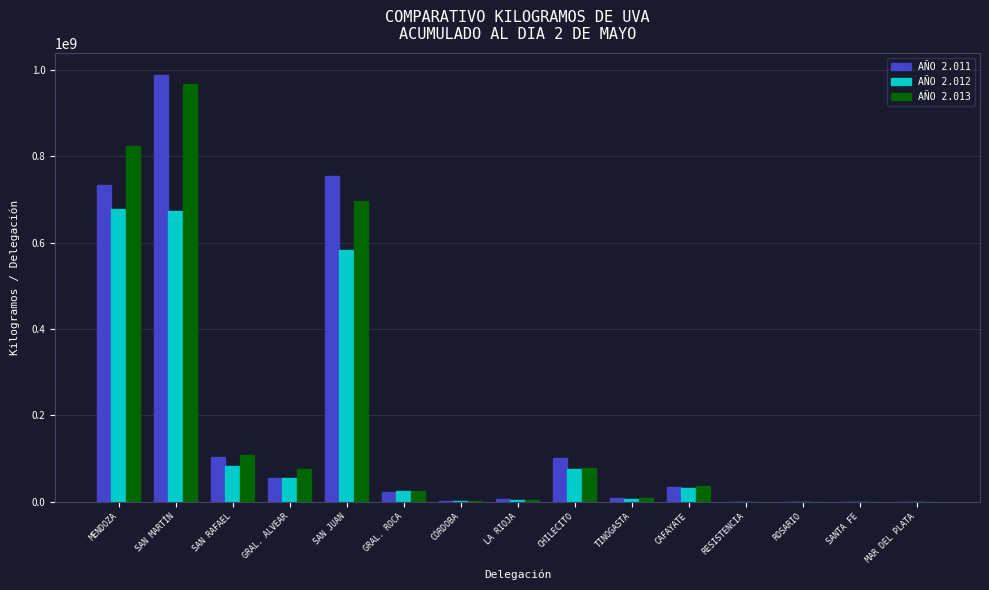

Is it true that AÑO 2.013 equals 110604453 at CHILECITO?

False